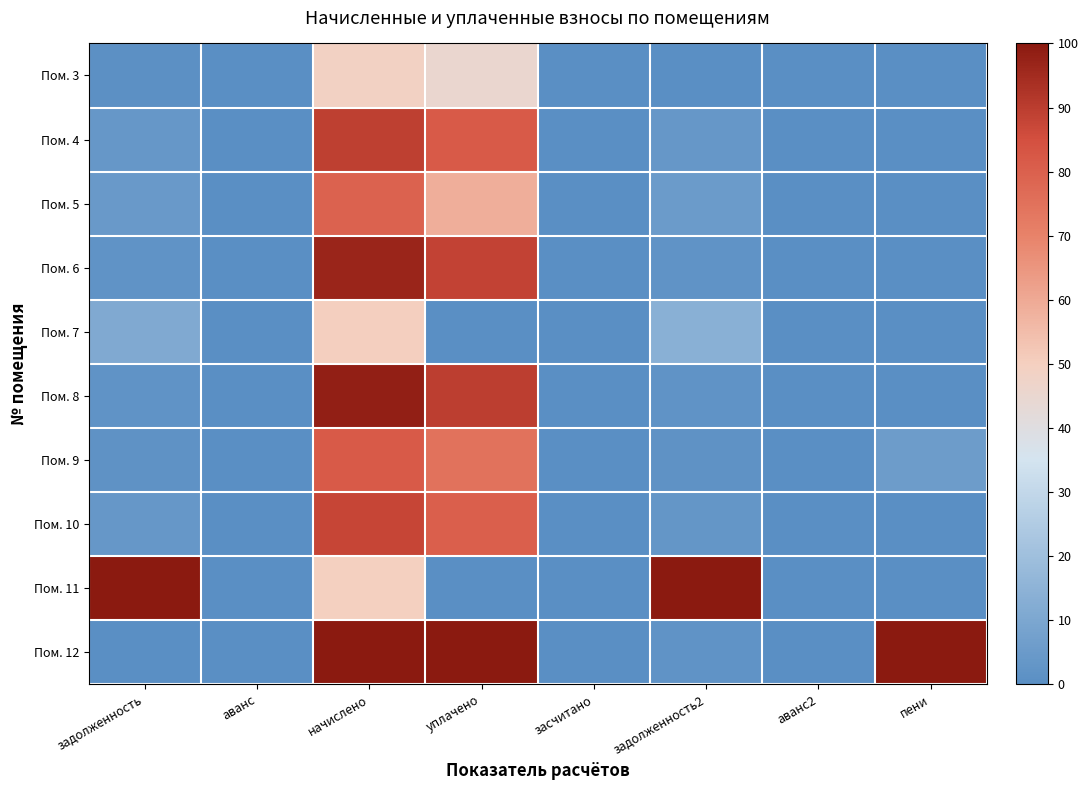

Reading right to left, extract all data points from this chart.

Пом. 3: пени=0.0	аванс2=0.0	задолженность2=0.0	засчитано=0.0	уплачено=45.2	начислено=49.0	аванс=0.0	задолженность=1.1
Пом. 4: пени=0.0	аванс2=0.0	задолженность2=3.6	засчитано=0.0	уплачено=81.7	начислено=89.2	аванс=0.0	задолженность=3.8
Пом. 5: пени=0.0	аванс2=0.0	задолженность2=5.4	засчитано=0.0	уплачено=58.9	начислено=79.5	аванс=0.0	задолженность=4.6
Пом. 6: пени=0.0	аванс2=0.0	задолженность2=2.0	засчитано=0.0	уплачено=88.5	начислено=96.9	аванс=0.0	задолженность=2.1
Пом. 7: пени=0.0	аванс2=0.0	задолженность2=14.0	засчитано=0.0	уплачено=0.0	начислено=50.3	аванс=0.0	задолженность=11.2
Пом. 8: пени=0.0	аванс2=0.0	задолженность2=2.0	засчитано=0.0	уплачено=89.7	начислено=98.2	аванс=0.0	задолженность=2.1
Пом. 9: пени=5.6	аванс2=0.0	задолженность2=1.7	засчитано=0.0	уплачено=74.8	начислено=81.8	аванс=0.0	задолженность=1.8
Пом. 10: пени=0.0	аванс2=0.0	задолженность2=3.5	засчитано=0.0	уплачено=80.4	начислено=87.7	аванс=0.0	задолженность=3.7
Пом. 11: пени=0.0	аванс2=0.0	задолженность2=100.0	засчитано=0.0	уплачено=0.0	начислено=49.7	аванс=0.0	задолженность=100.0
Пом. 12: пени=100.0	аванс2=0.0	задолженность2=2.1	засчитано=0.0	уплачено=100.0	начислено=100.0	аванс=0.0	задолженность=0.0